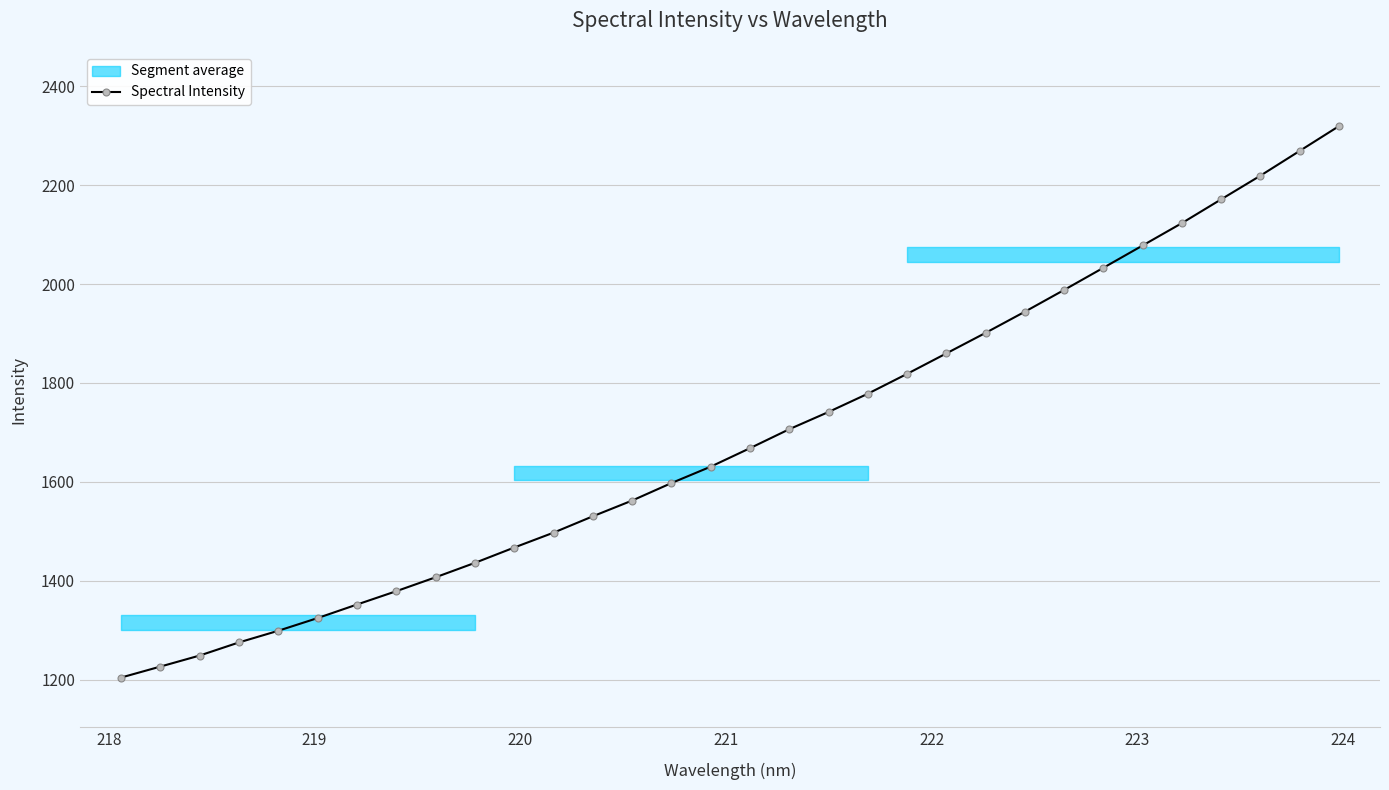

What is the maximum value for Spectral Intensity?

2319.1